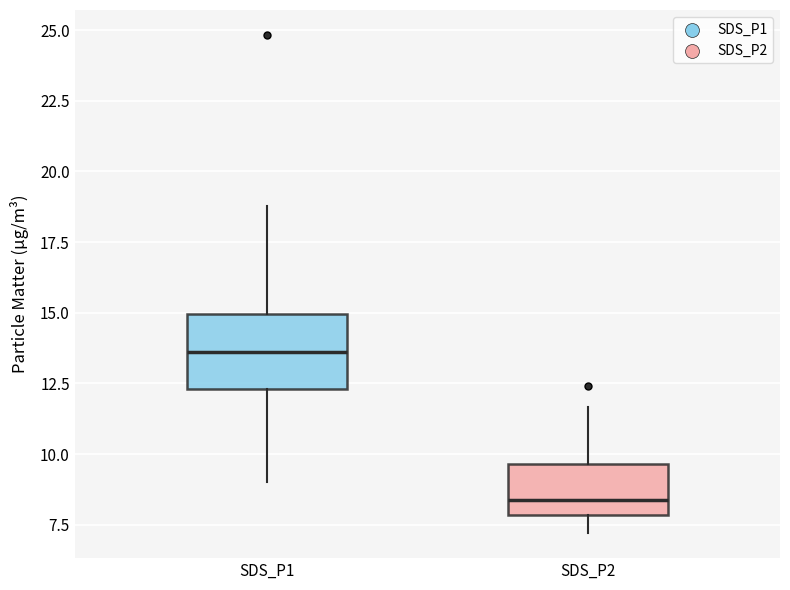

Reading left to right, transcribe this box plot: for each box, give where its median line is, the range the box spans, and where its two whiskers end, as read against the y-axis. The values are not printed on the chart, so give them approximately, as read against the axis.

SDS_P1: median 13.5, box 12.5 to 15.0, whiskers 9.0 to 19.0
SDS_P2: median 8.5, box 8.0 to 9.5, whiskers 7.0 to 11.5